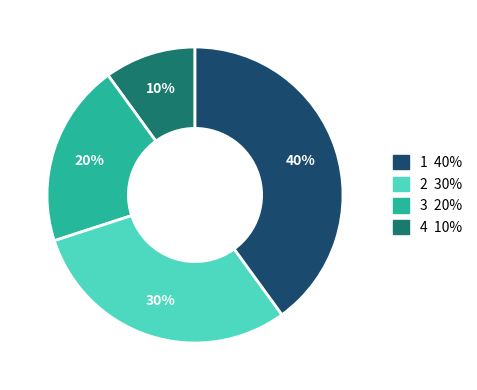

Does any single category account for the majority?

No